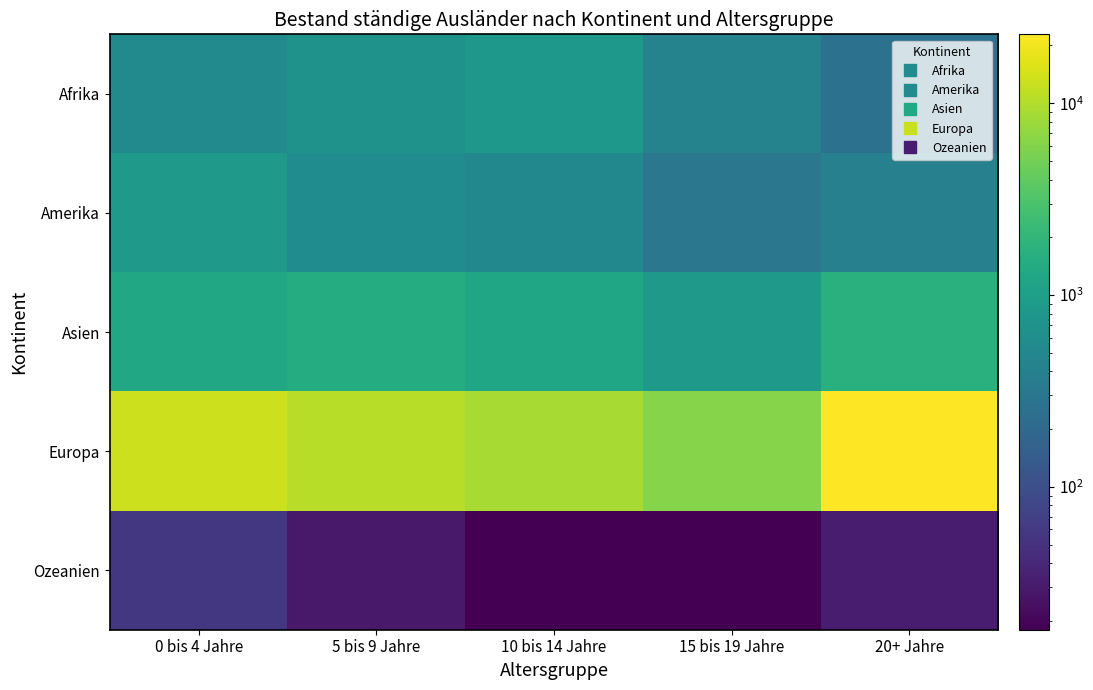

What is the spread (max minus min) of values at 15 bis 19 Jahre?

6300